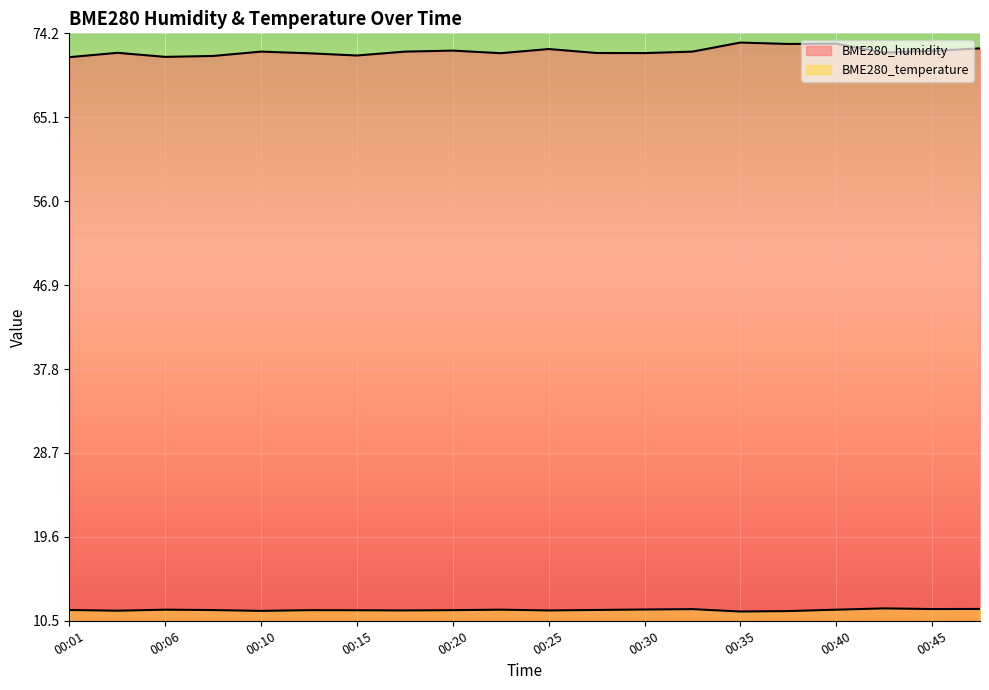

True or false: BME280_temperature and BME280_humidity intersect in this chart.

False